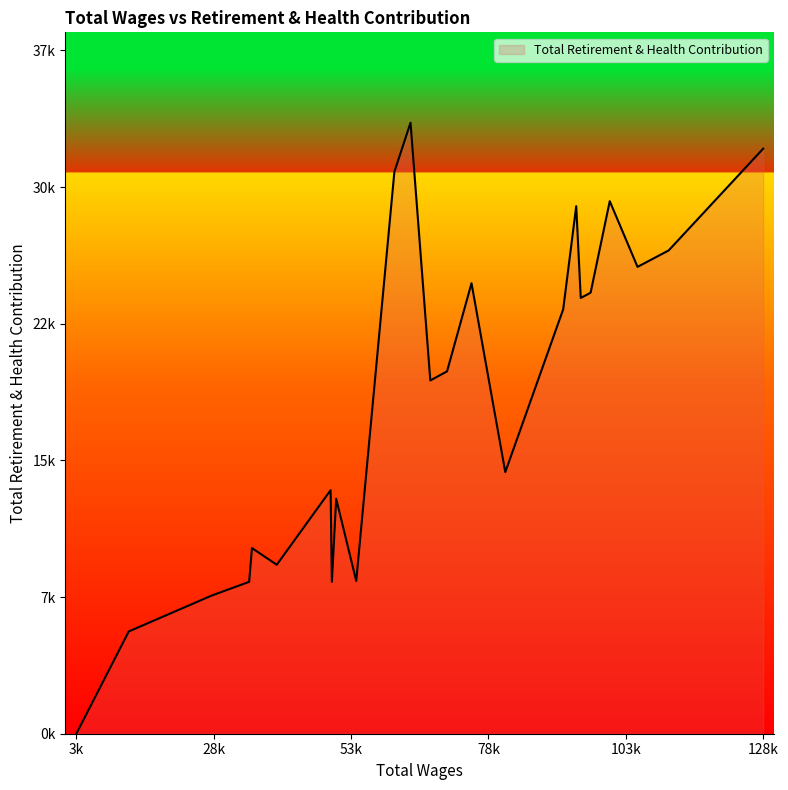

Is this an area chart (filled region under the line)?

Yes